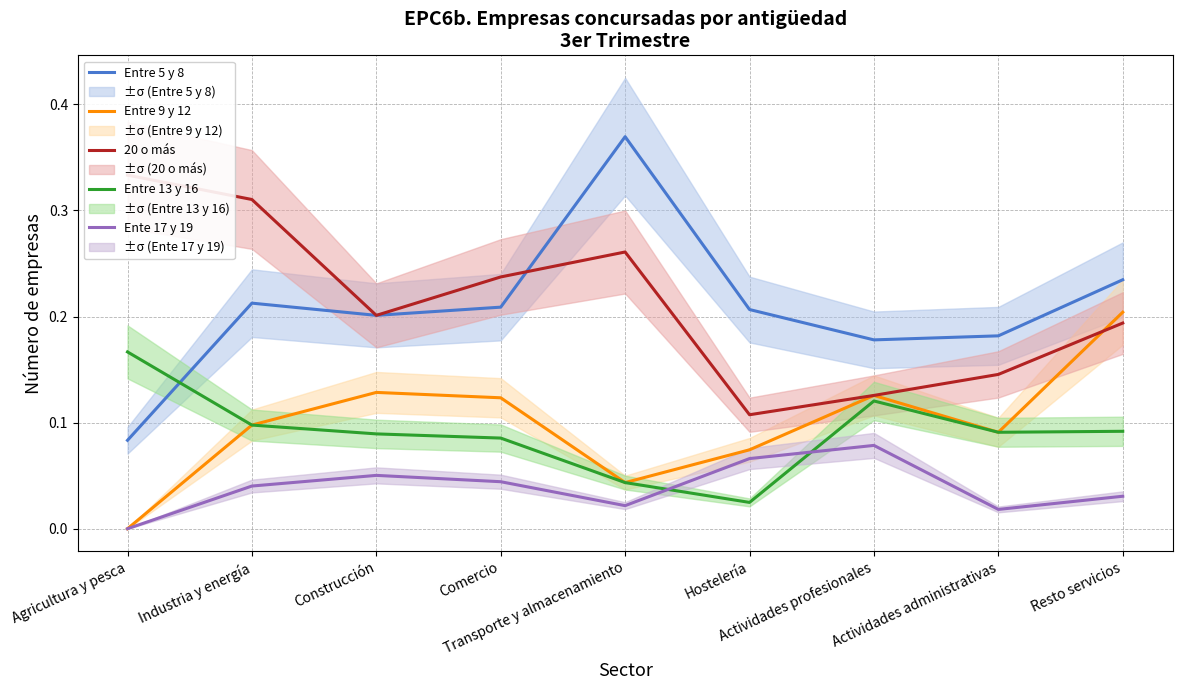

Is it true that 20 o más equals 0.3 at Construcción?

False